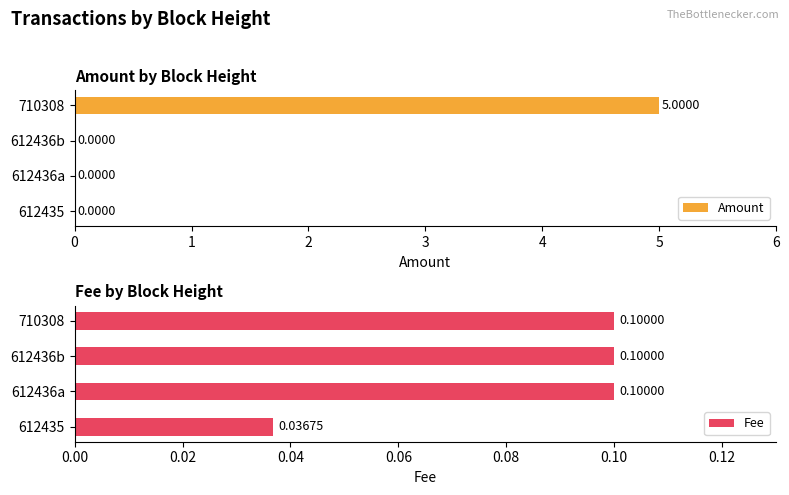

What is the average value of the Fee series?

0.1